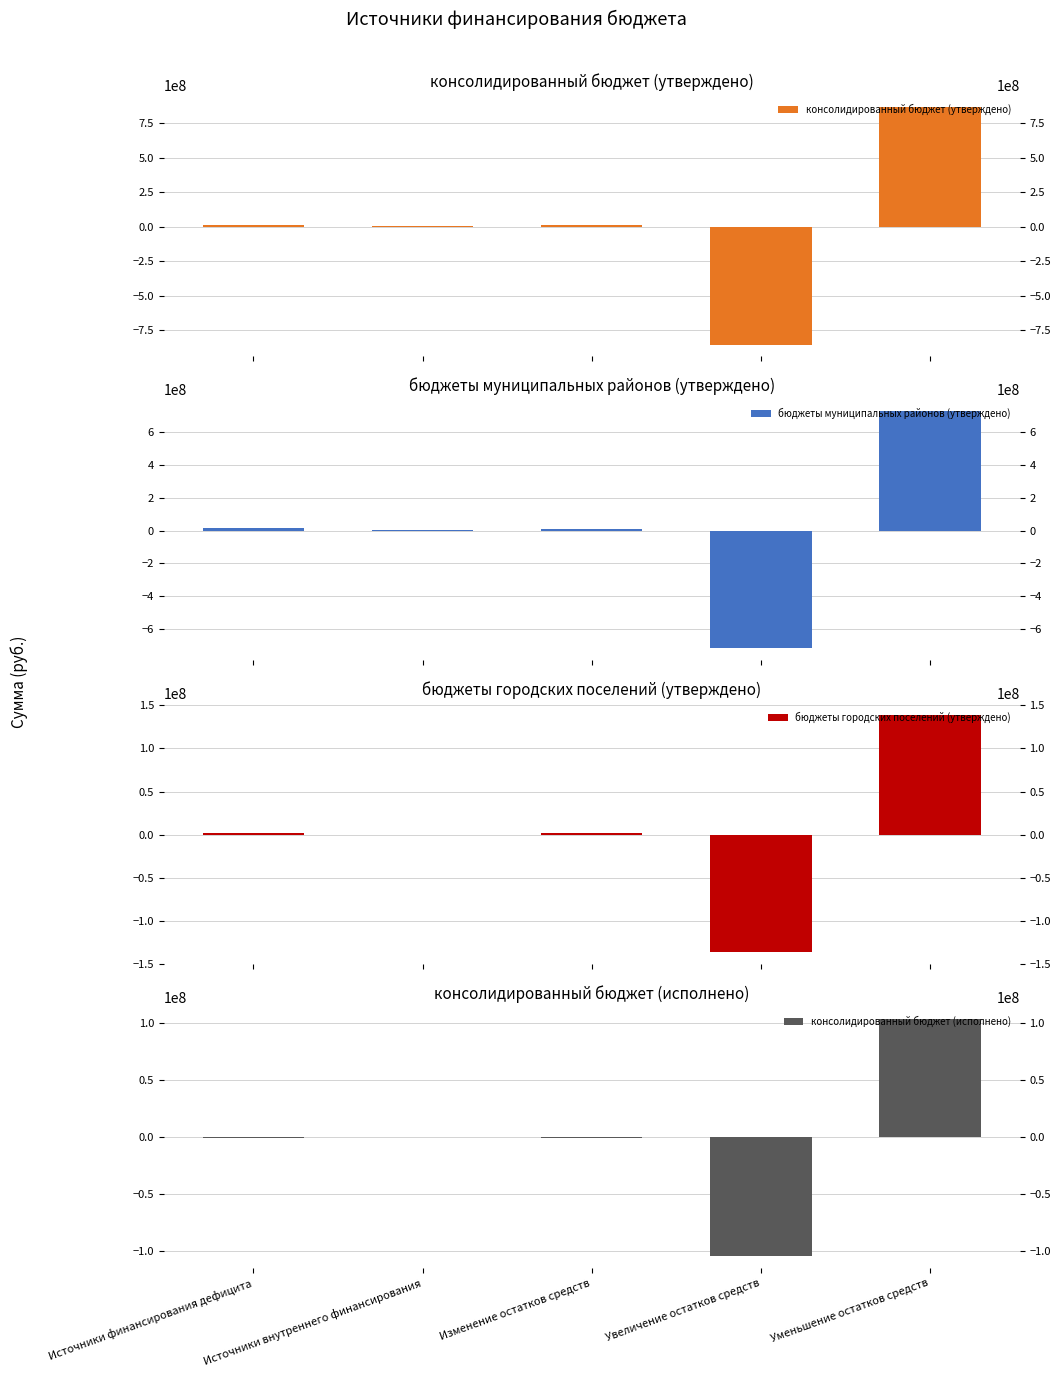

What is the label of the 5th bar from the left?

Уменьшение остатков средств